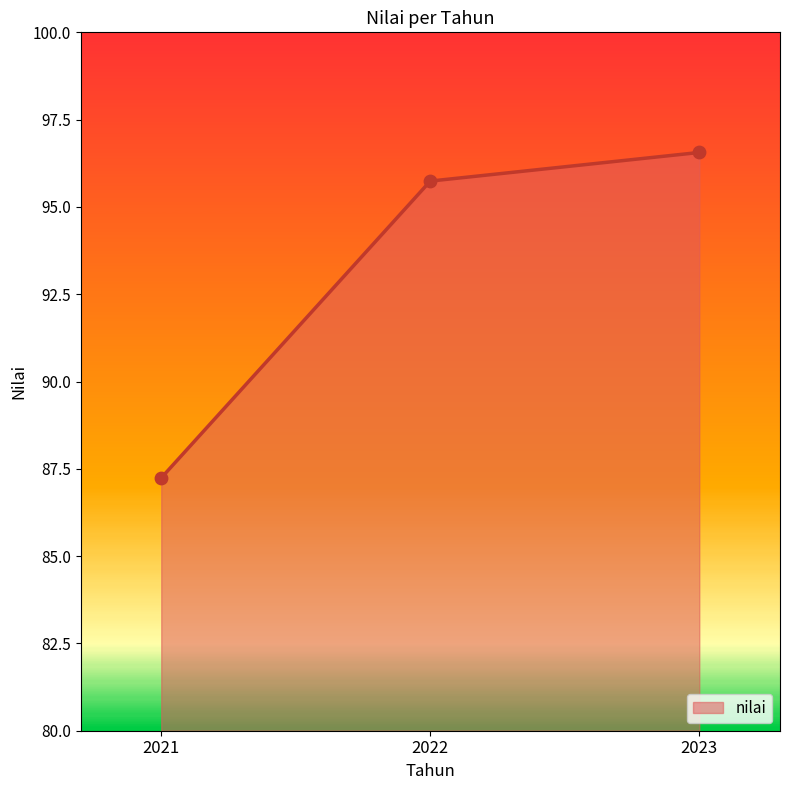

Which has a higher value, 2023 or 2021?

2023